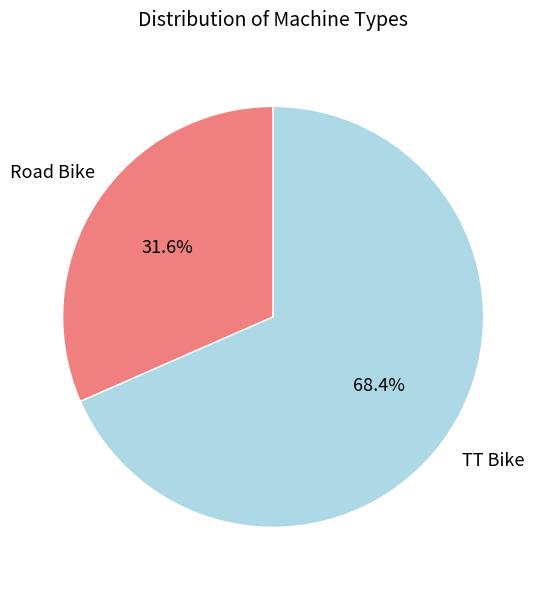

Is there any slice that represents more than half of the pie?

Yes